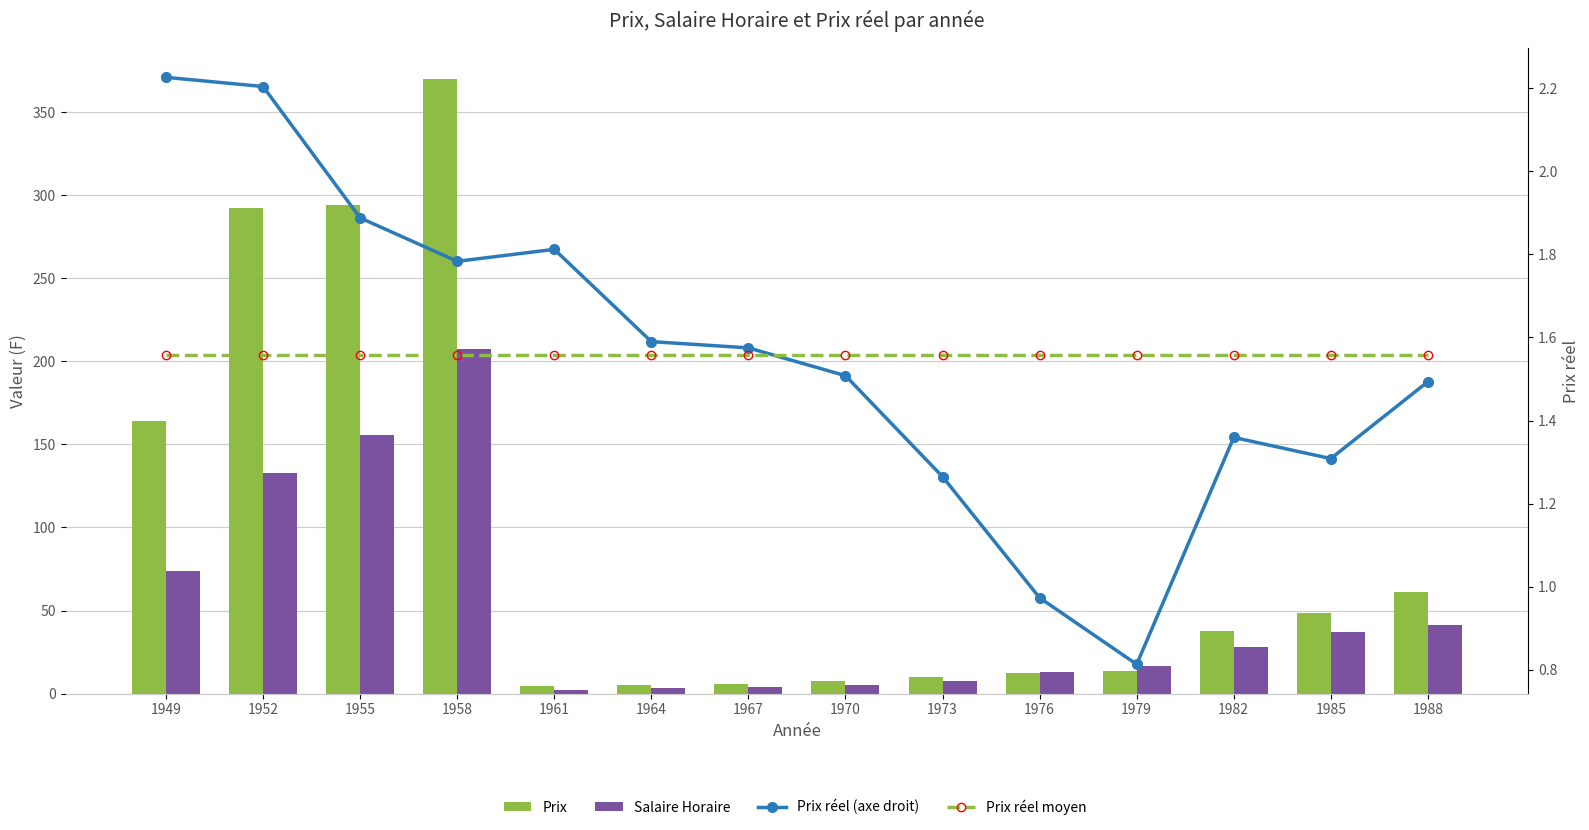

Which series has the largest total across all categories?

Prix